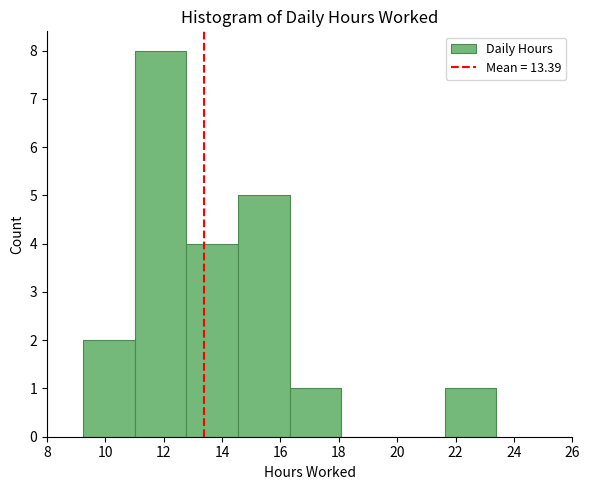

How tall is the bar that spans 21.6 to 23.4 on the x-axis? Neither the bar edges nor the heights are printed on the chart, so give them approximately, as read against the axes.

1